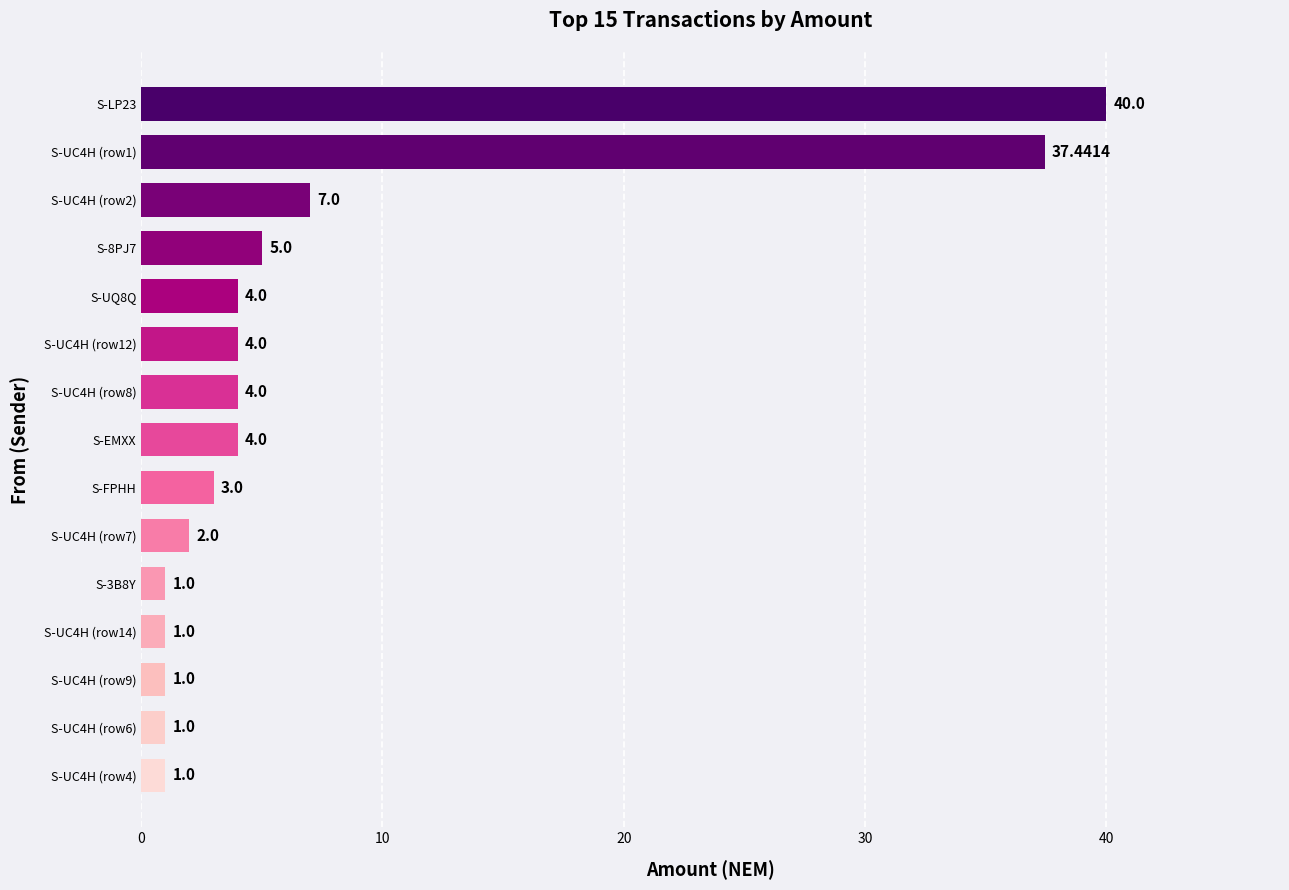

What is the change in value from S-UC4H (row9) to S-LP23?

+39.0